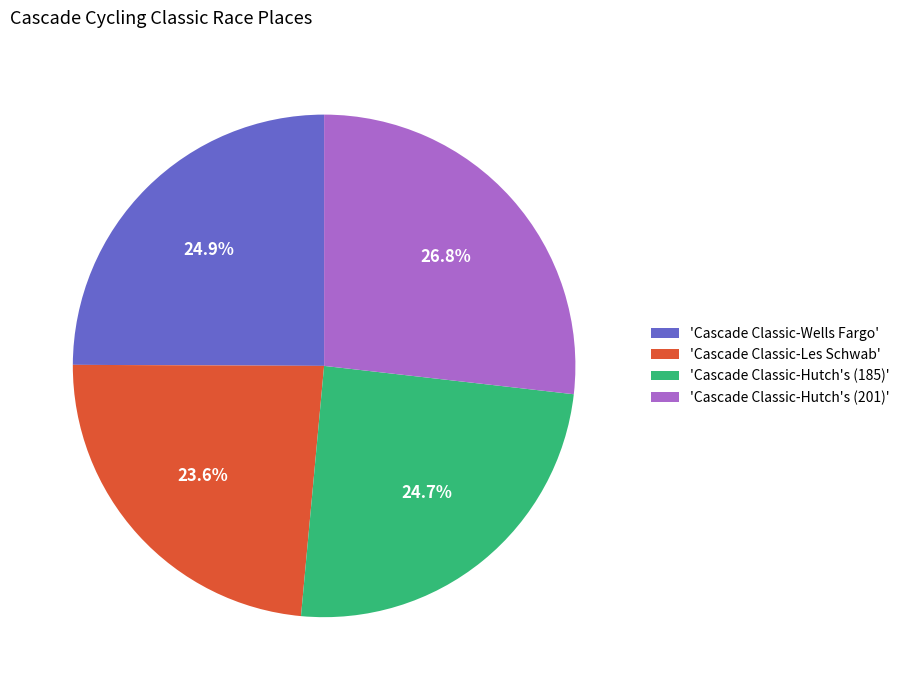

Which category has the smallest portion of the pie?

'Cascade Classic-Les Schwab'